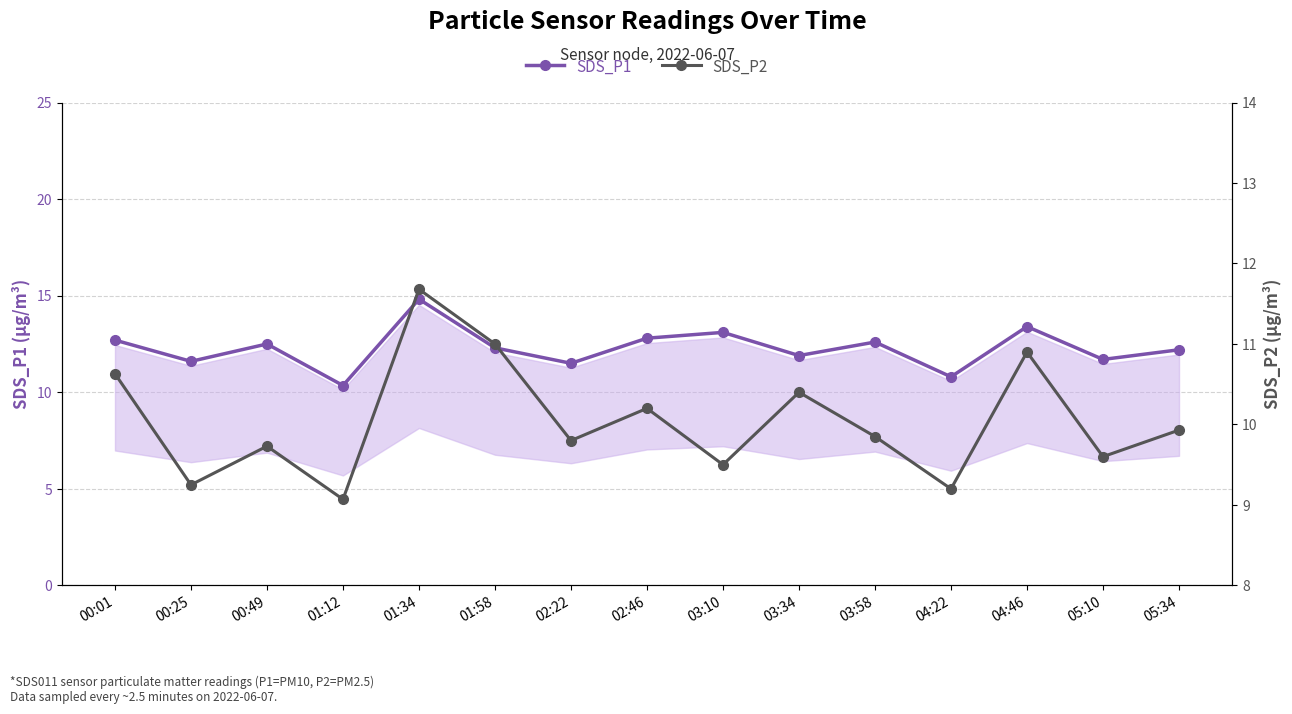

How many lines are shown in the chart?

2